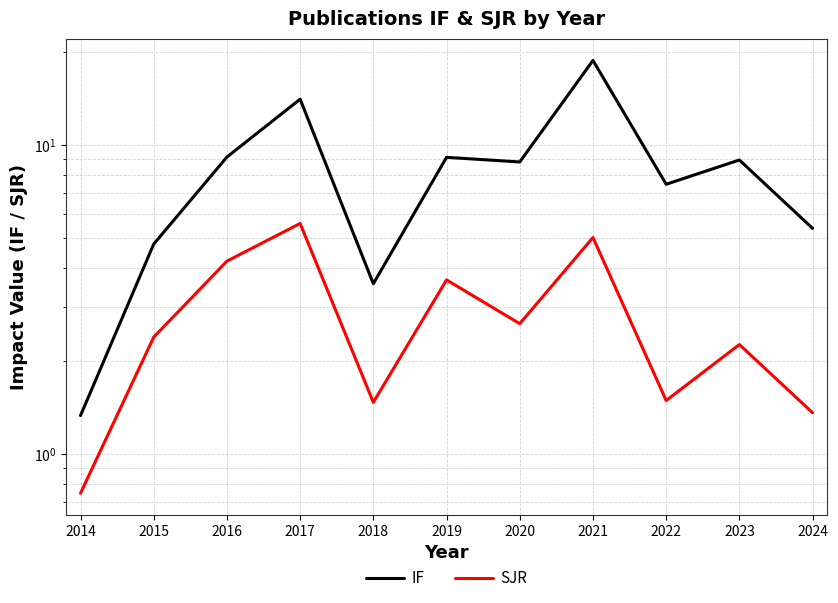

True or false: SJR and IF intersect in this chart.

False